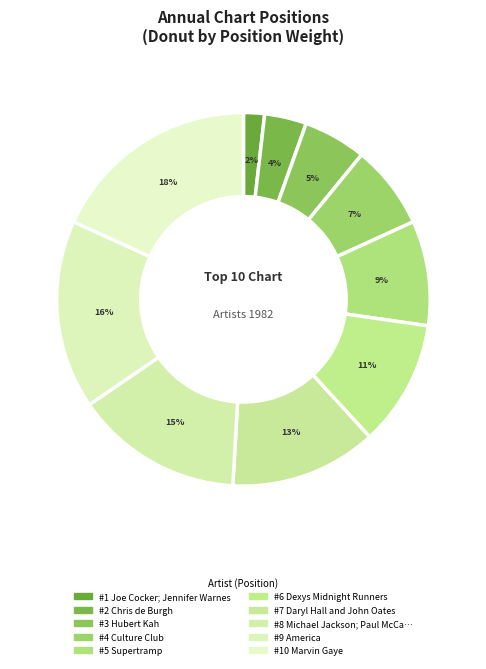

How many segments does this pie chart have?

10